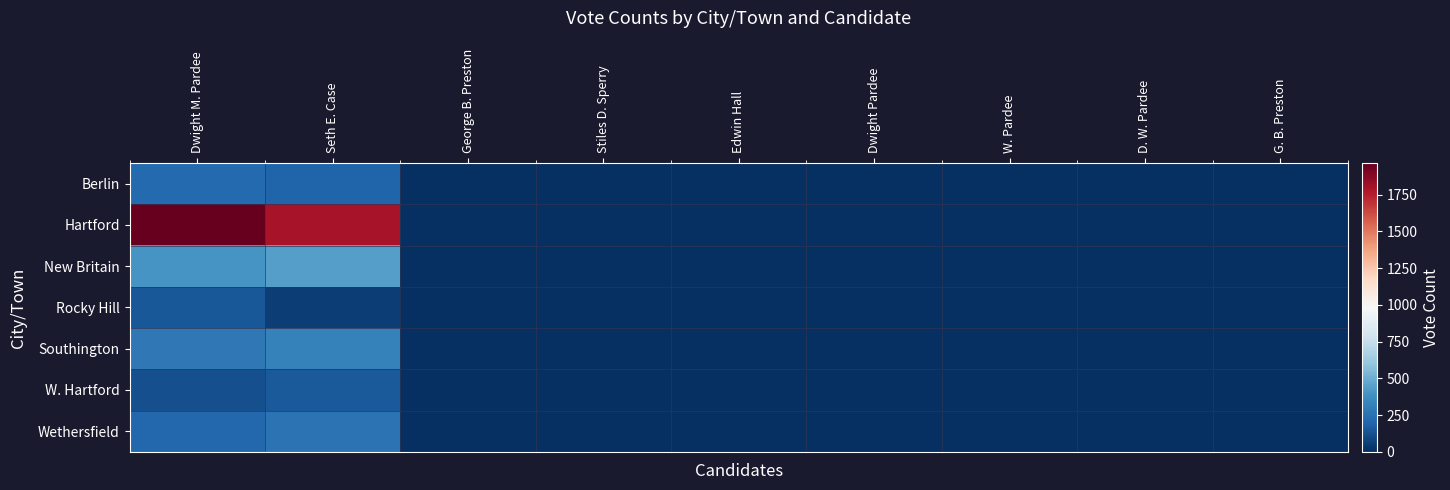

Which series has the widest spread of values?

Hartford